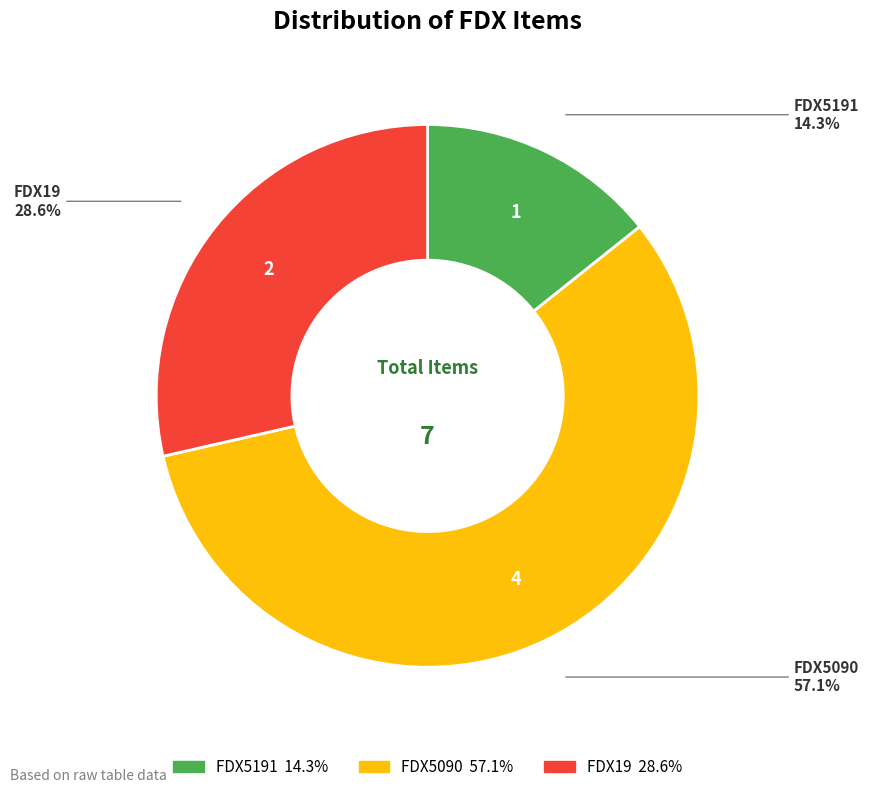

What is the smallest slice in the pie chart?

FDX5191